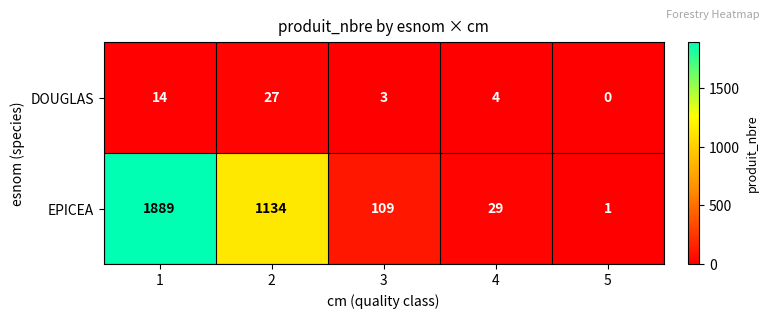

At 4, list the series in order from largest to smallest.

EPICEA, DOUGLAS